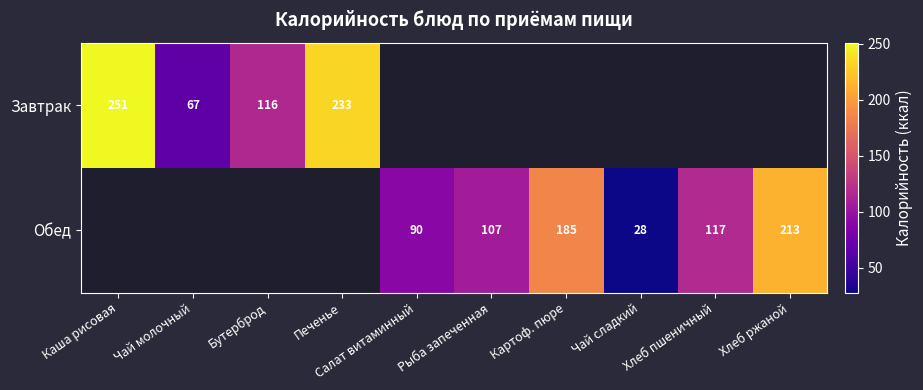

Which has a higher value, Рыба запеченная or Хлеб ржаной?

Хлеб ржаной